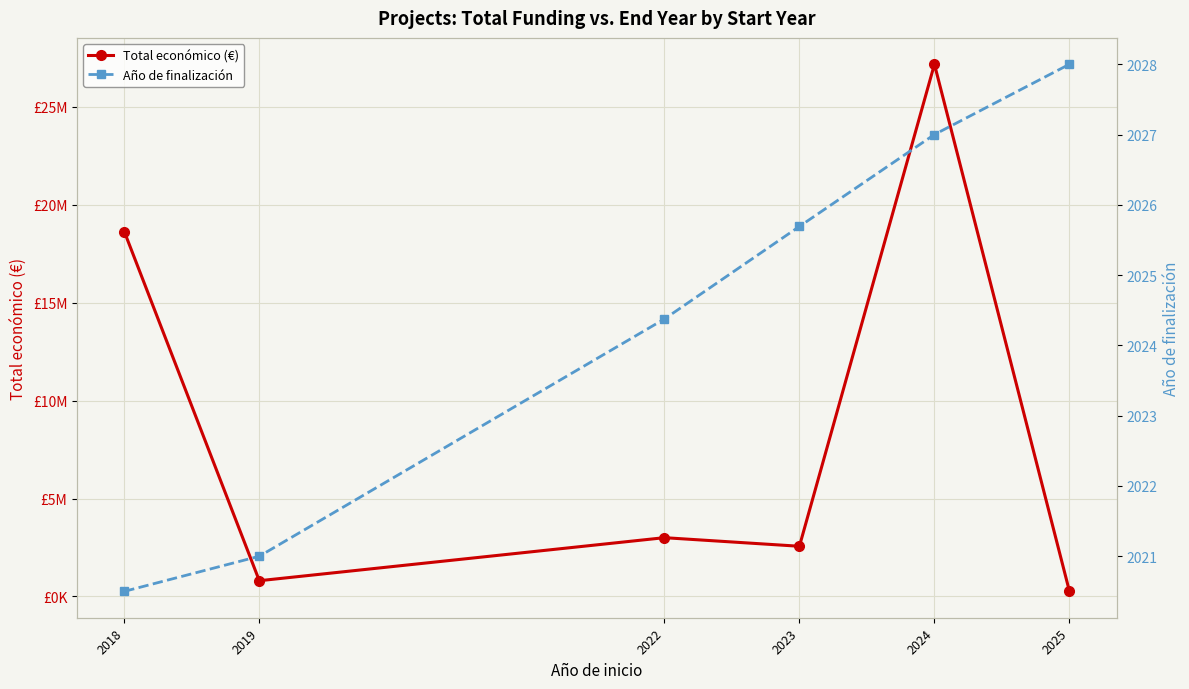

What value does the Año de finalización series have at 2024?

2027.0